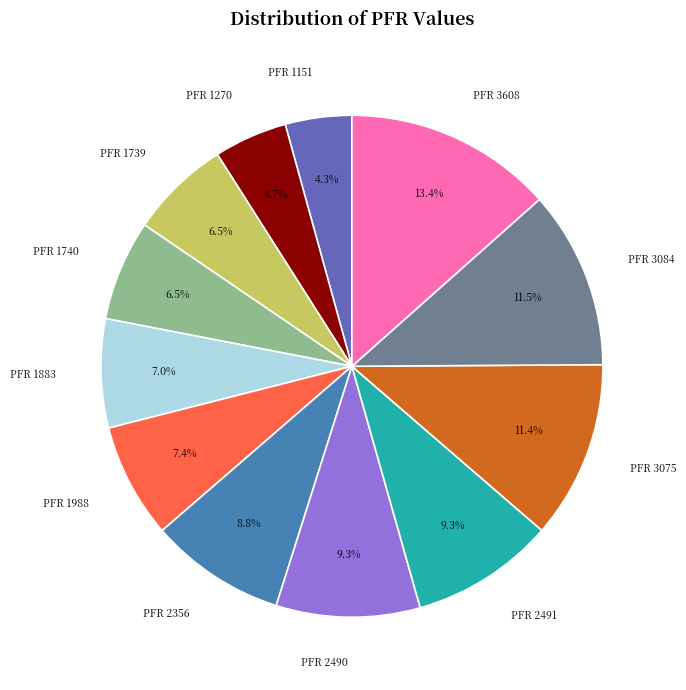

The PFR 2491 slice represents 1% of the pie. True or false?

False